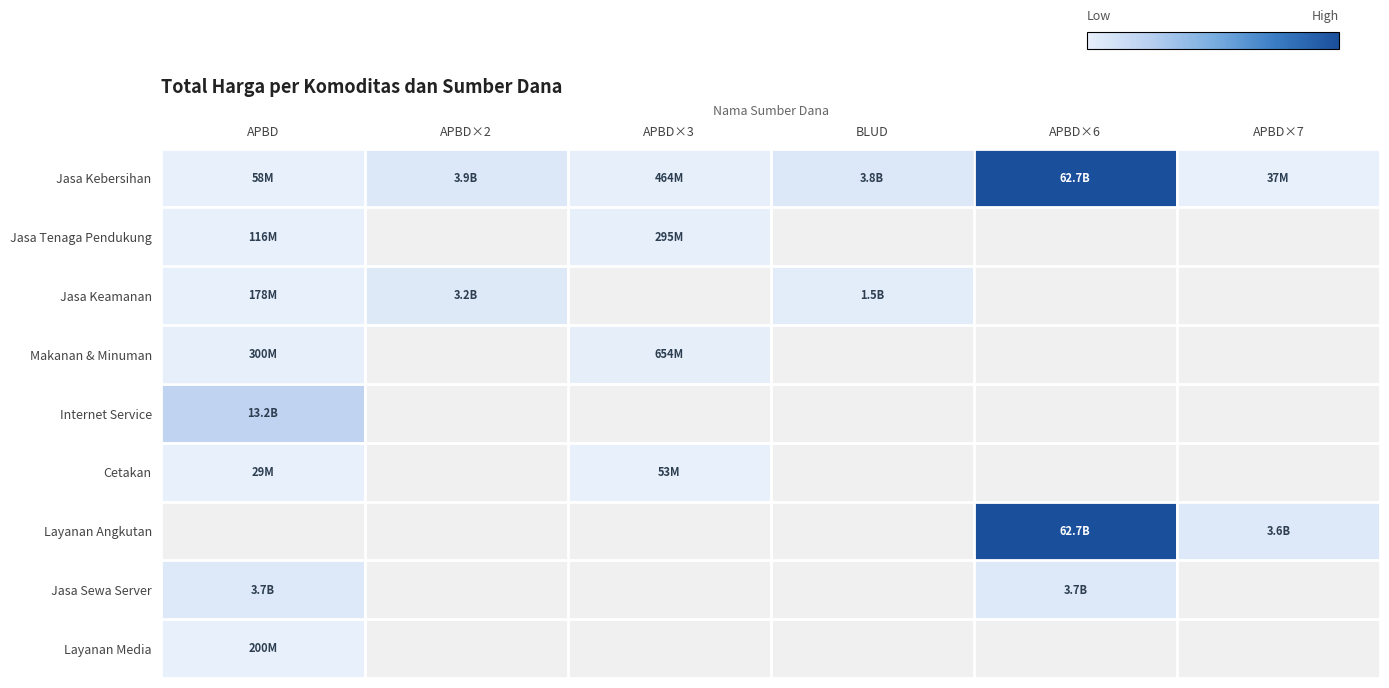

What is the total value across all series at BLUD?

5298360000